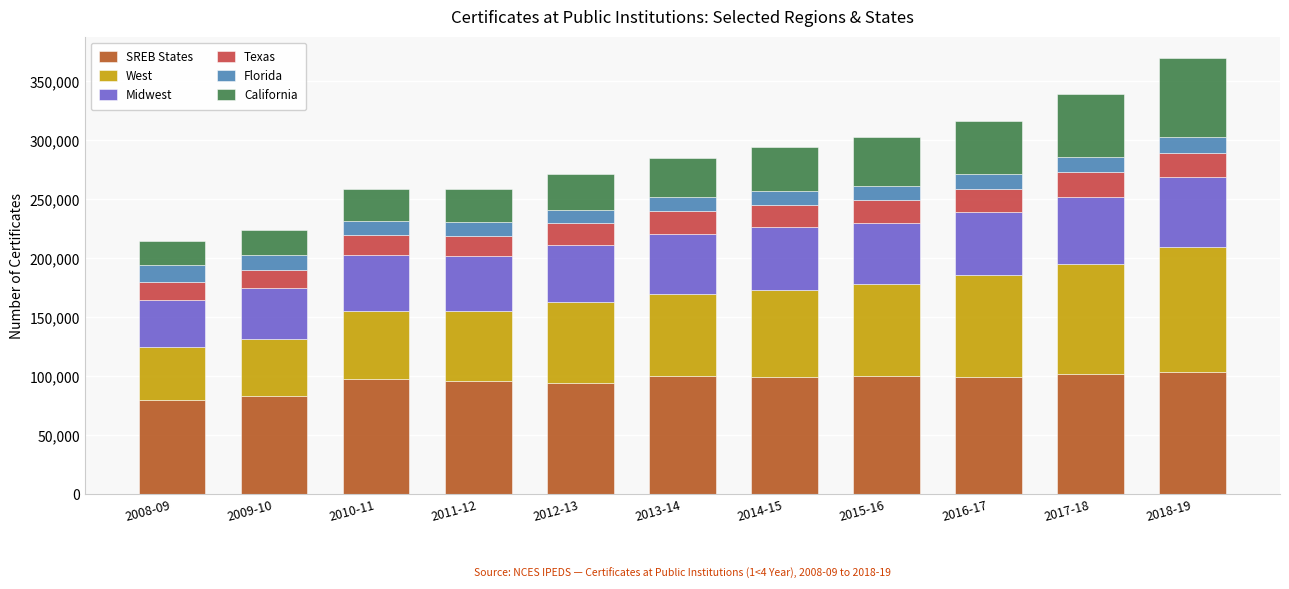

Are the bars horizontal?

No